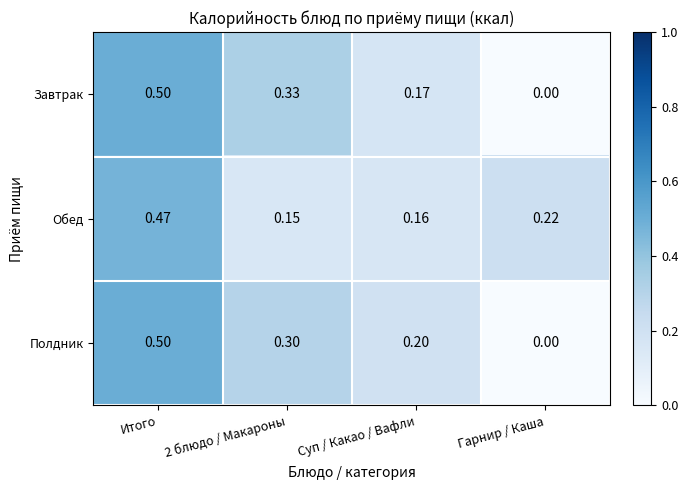

Which series changed the most between Итого and Суп / Какао / Вафли?

Завтрак